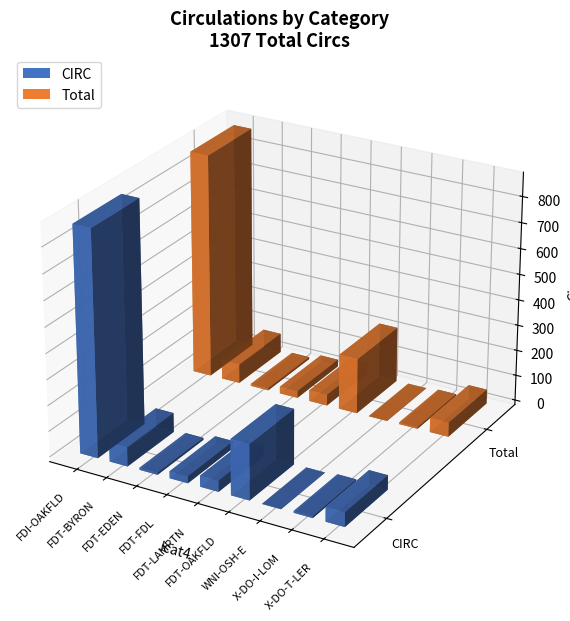

True or false: CIRC has a value of 31 at X-DO-T-LER.

False